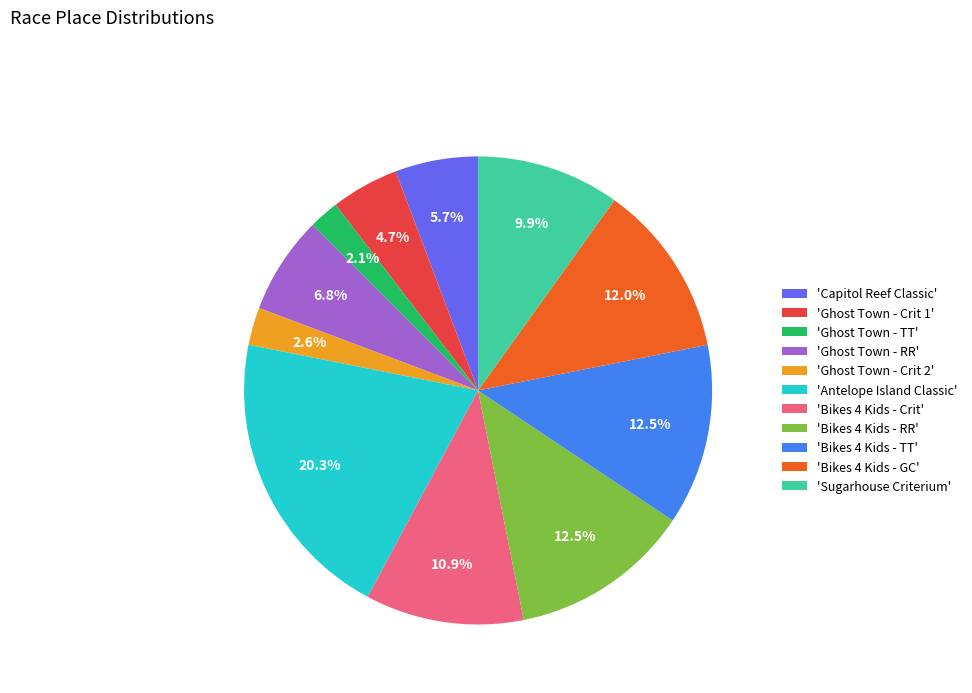

Combined, what portion of the pie is 'Bikes 4 Kids - RR' and 'Ghost Town - Crit 1'?

17.2%